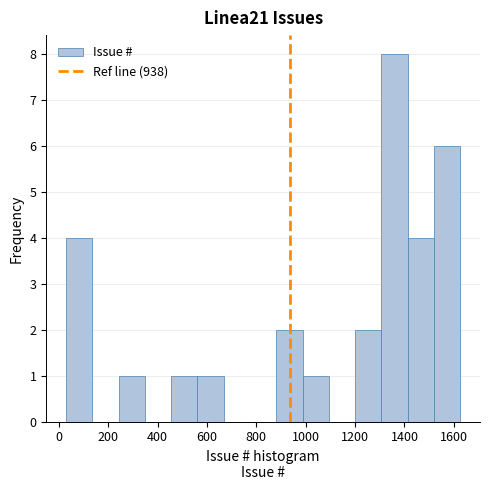

Reading left to right, transcribe this chart: for each bar, give the range it covers on the x-axis and its height. Neither the bar edges nor the heights are printed on the chart, so give them approximately, as read against the axes.

20 to 140: 4
140 to 240: 0
240 to 340: 1
340 to 460: 0
460 to 560: 1
560 to 660: 1
660 to 780: 0
780 to 880: 0
880 to 980: 2
980 to 1100: 1
1100 to 1200: 0
1200 to 1300: 2
1300 to 1420: 8
1420 to 1520: 4
1520 to 1620: 6